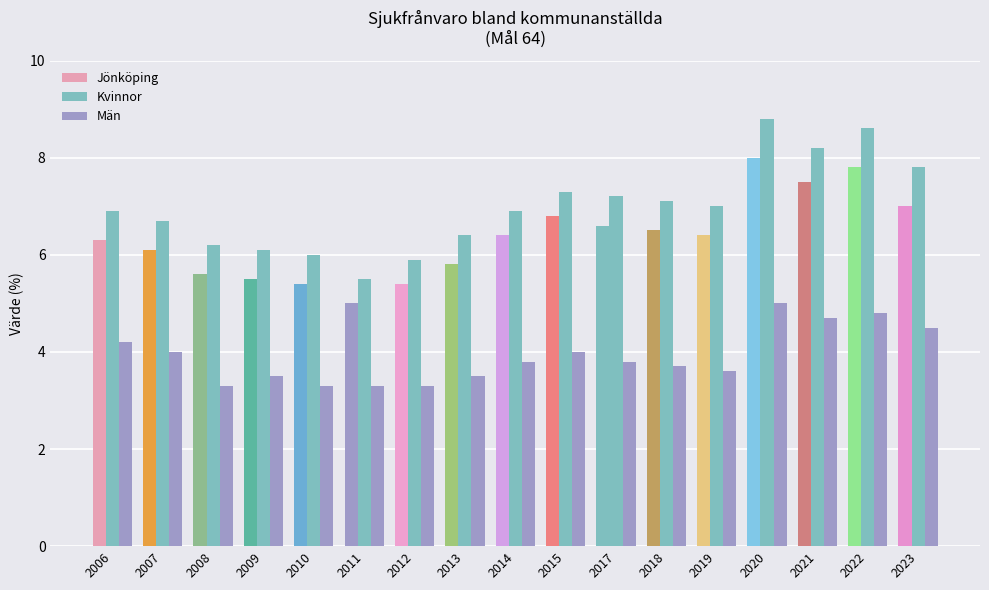

The Kvinnor series shows 6.7 at 2007. True or false?

True